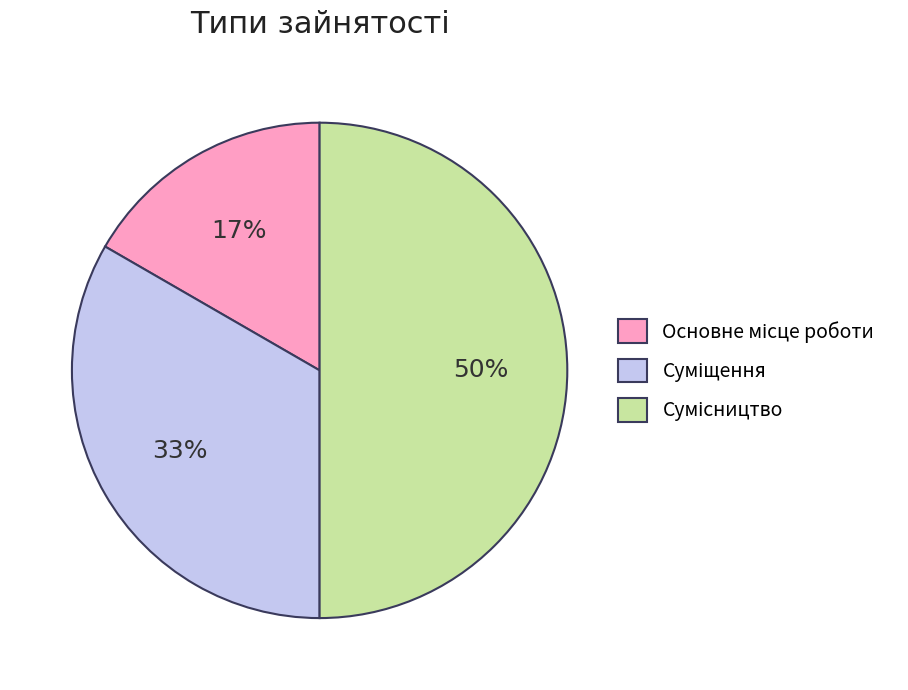

To the nearest percent, what is the average slice percentage?

33%